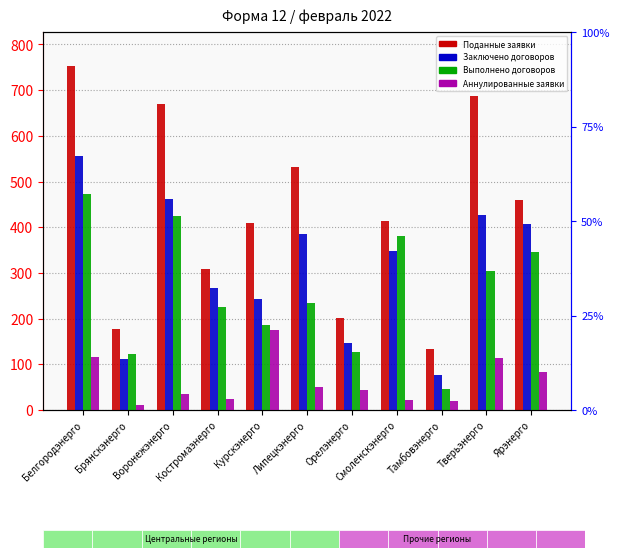

What is the label of the 6th bar from the left?

Липецкэнерго